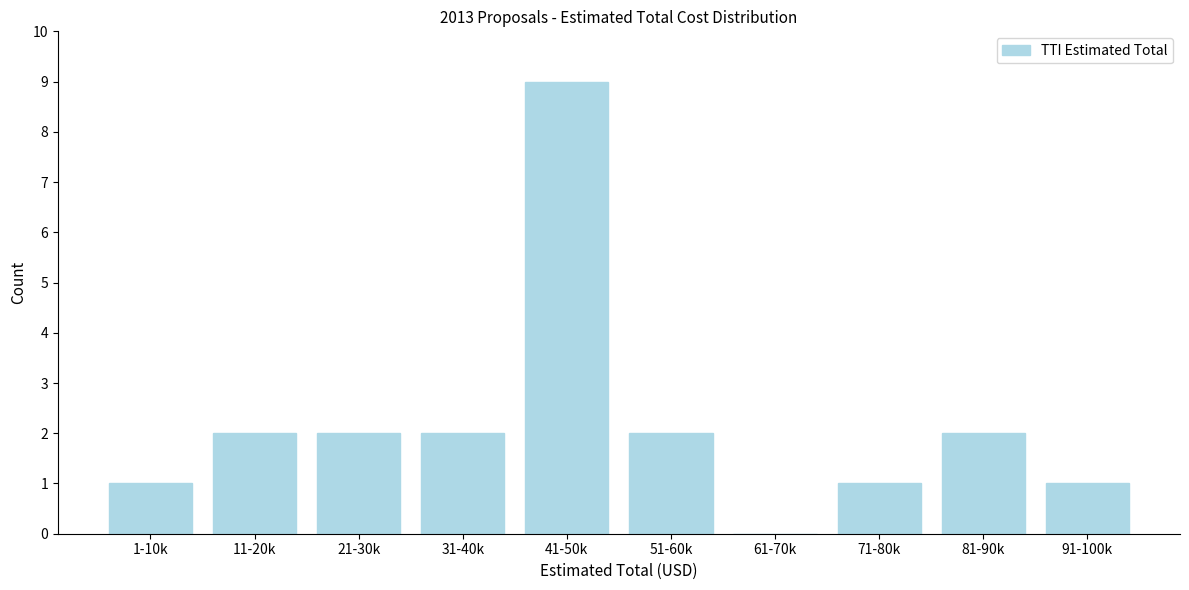

Reading right to left, list all the values displayed in this chart.

91-100k=1	81-90k=2	71-80k=1	61-70k=0	51-60k=2	41-50k=9	31-40k=2	21-30k=2	11-20k=2	1-10k=1